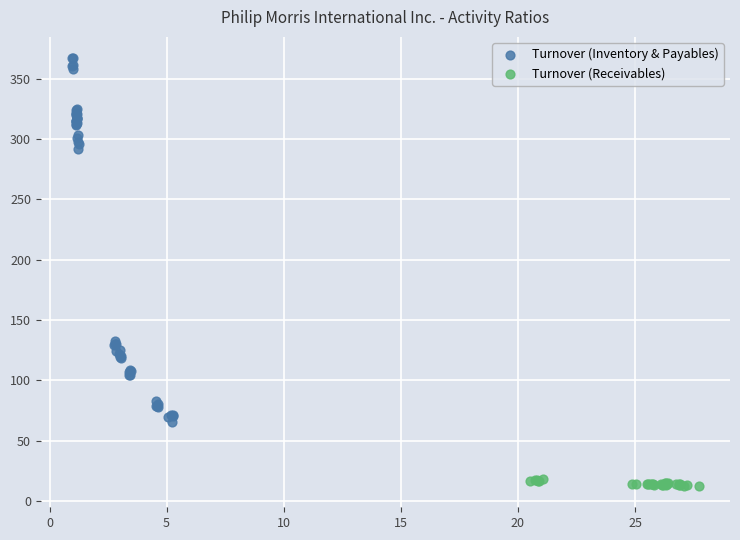

Which series reaches the maximum Y coordinate?

Turnover (Inventory & Payables)